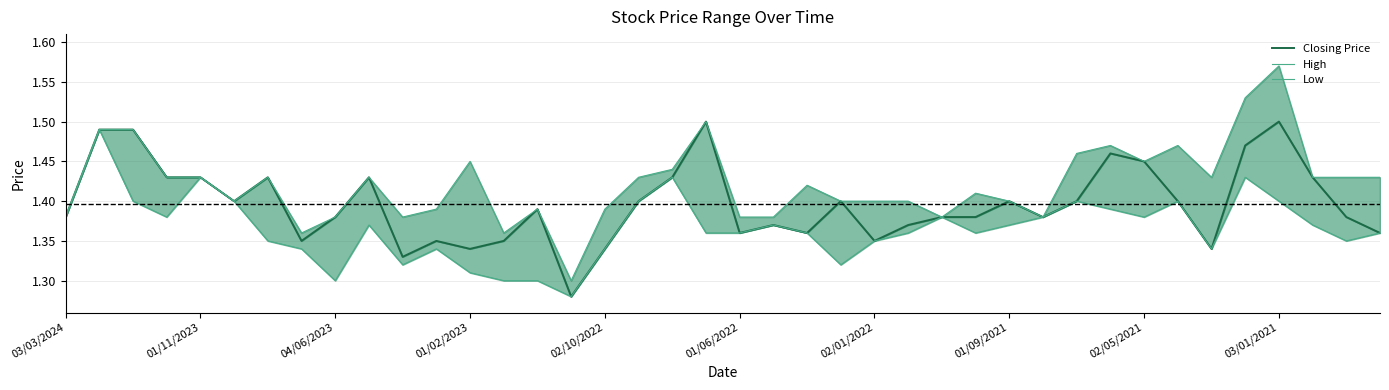

What value does the High series have at 14?

1.4